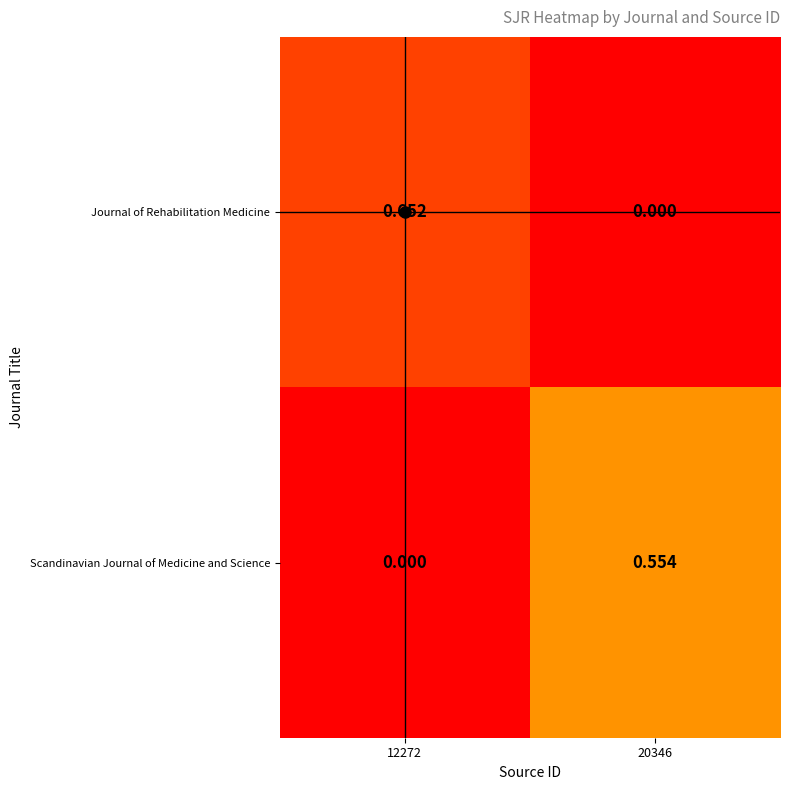

At 20346, list the series in order from smallest to largest.

Journal of Rehabilitation Medicine, Scandinavian Journal of Medicine and Science